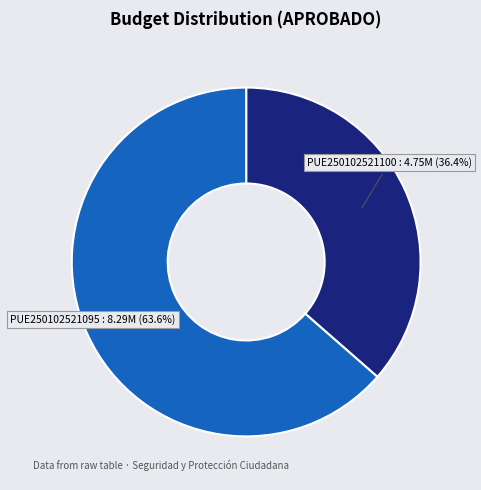

How many segments does this pie chart have?

2